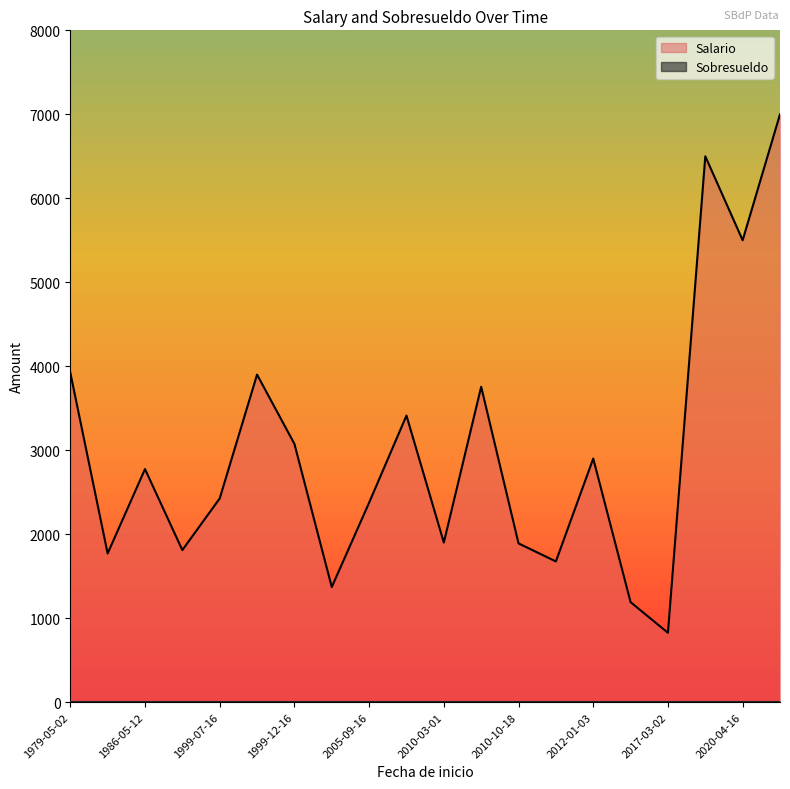

At which label does Salario reach its minimum?

2017-03-02